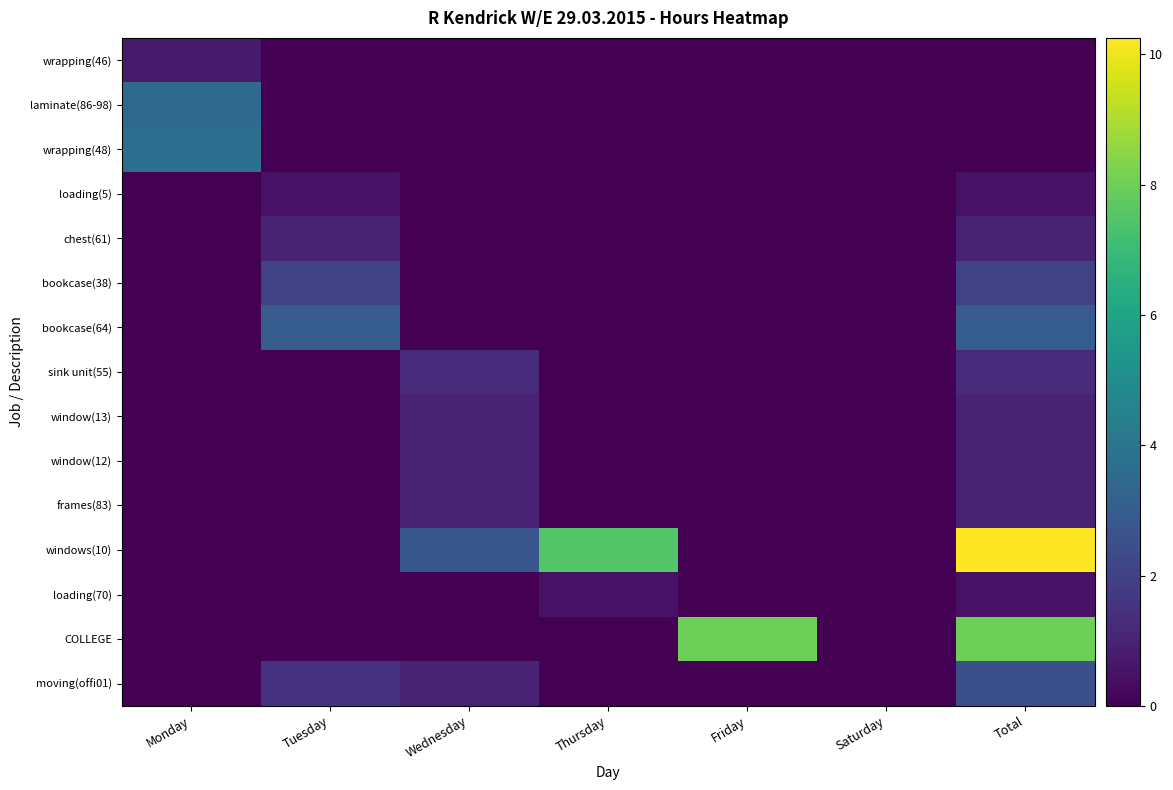

How many distinct data groups are displayed?

15